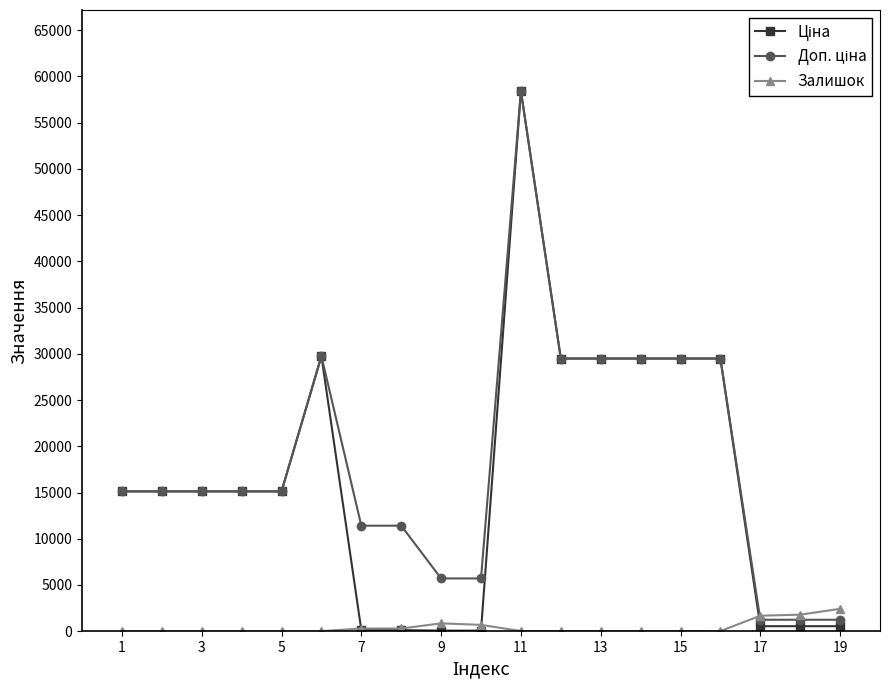

What is the highest value of the Залишок series?

2419.0